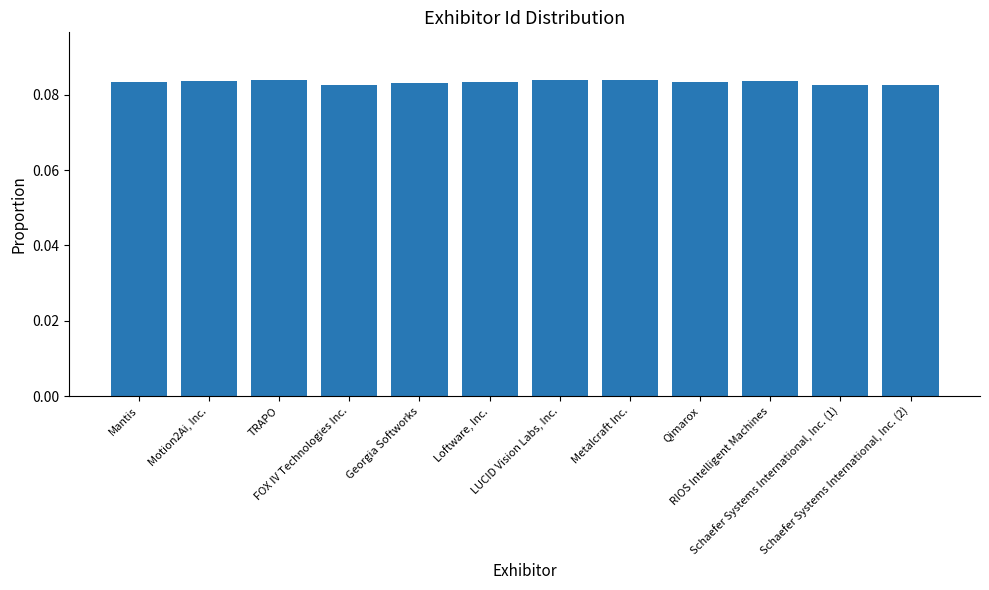

True or false: the data shows 0.0 at RIOS Intelligent Machines.

False